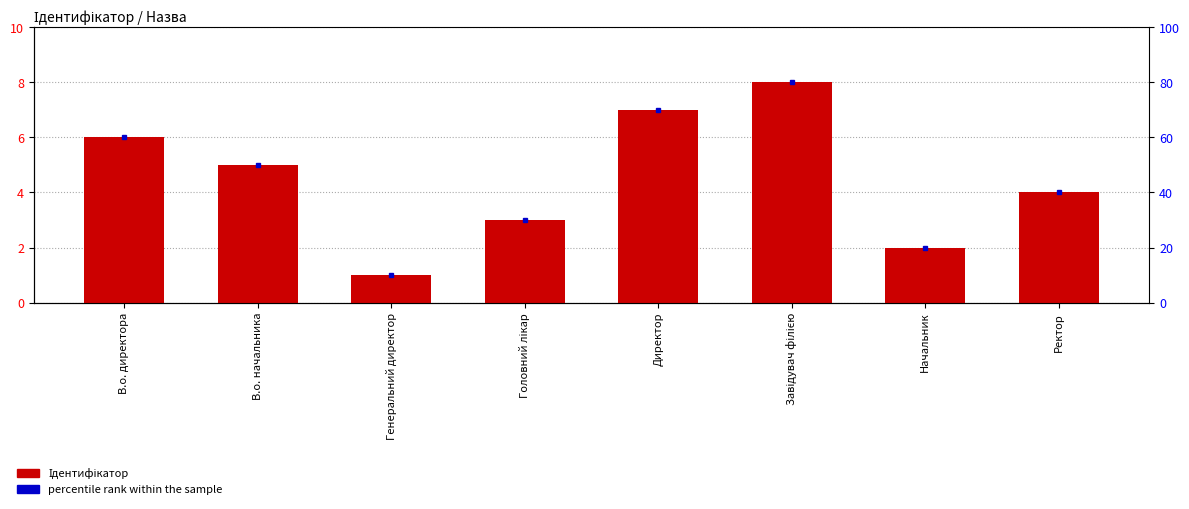

What is the change in value from В.о. начальника to Головний лікар?

-2